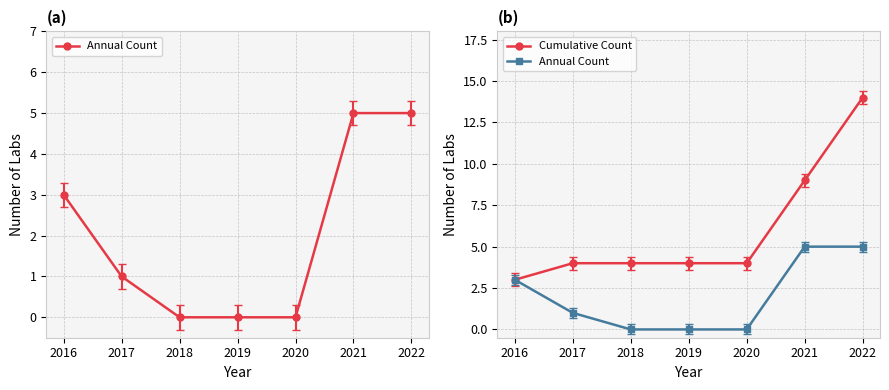

Does the chart have visible grid lines?

Yes